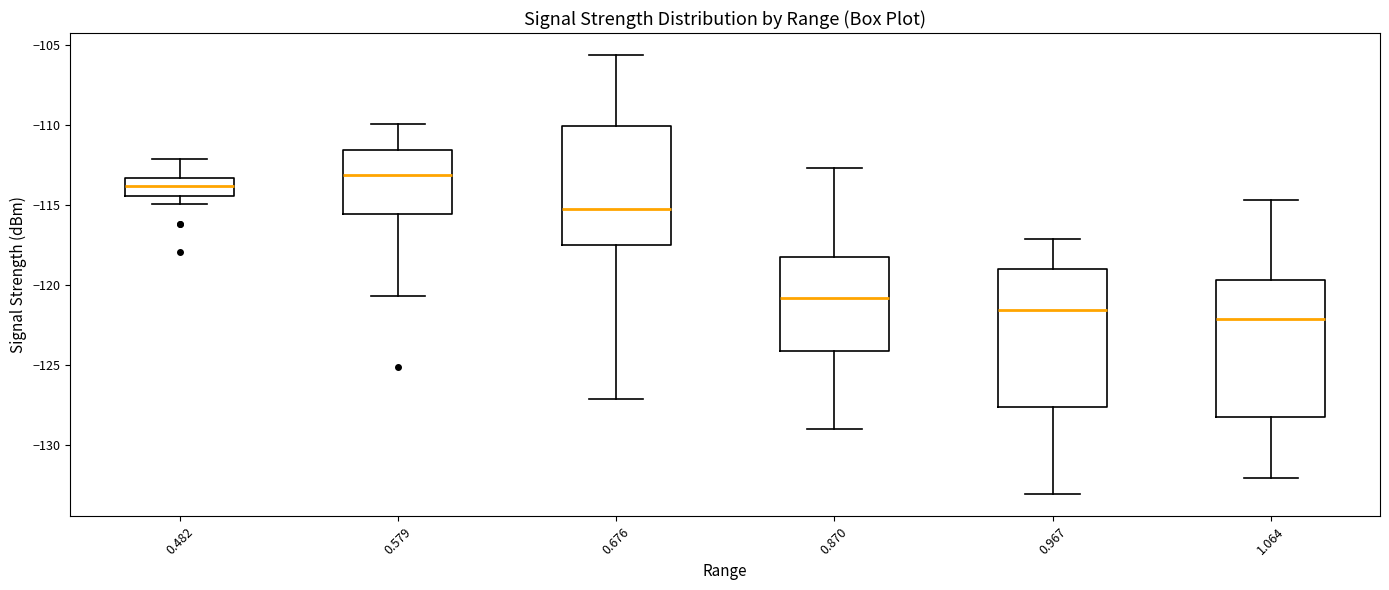

Reading left to right, transcribe this box plot: for each box, give where its median line is, the range the box spans, and where its two whiskers end, as read against the y-axis. The values are not printed on the chart, so give them approximately, as read against the axis.

0.482: median -114.0, box -114.5 to -113.5, whiskers -115.0 to -112.0
0.579: median -113.0, box -115.5 to -111.5, whiskers -120.5 to -110.0
0.676: median -115.0, box -117.5 to -110.0, whiskers -127.0 to -105.5
0.870: median -121.0, box -124.0 to -118.0, whiskers -129.0 to -112.5
0.967: median -121.5, box -127.5 to -119.0, whiskers -133.0 to -117.0
1.064: median -122.0, box -128.5 to -119.5, whiskers -132.0 to -114.5